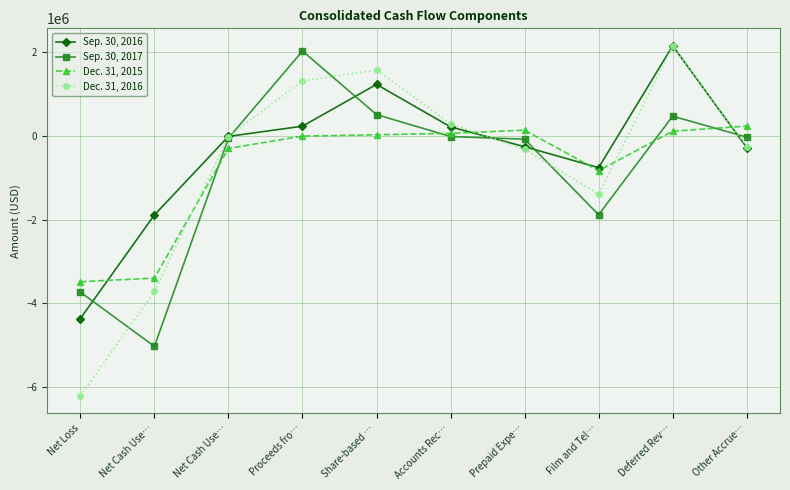

What is the smallest value displayed?

-6213135